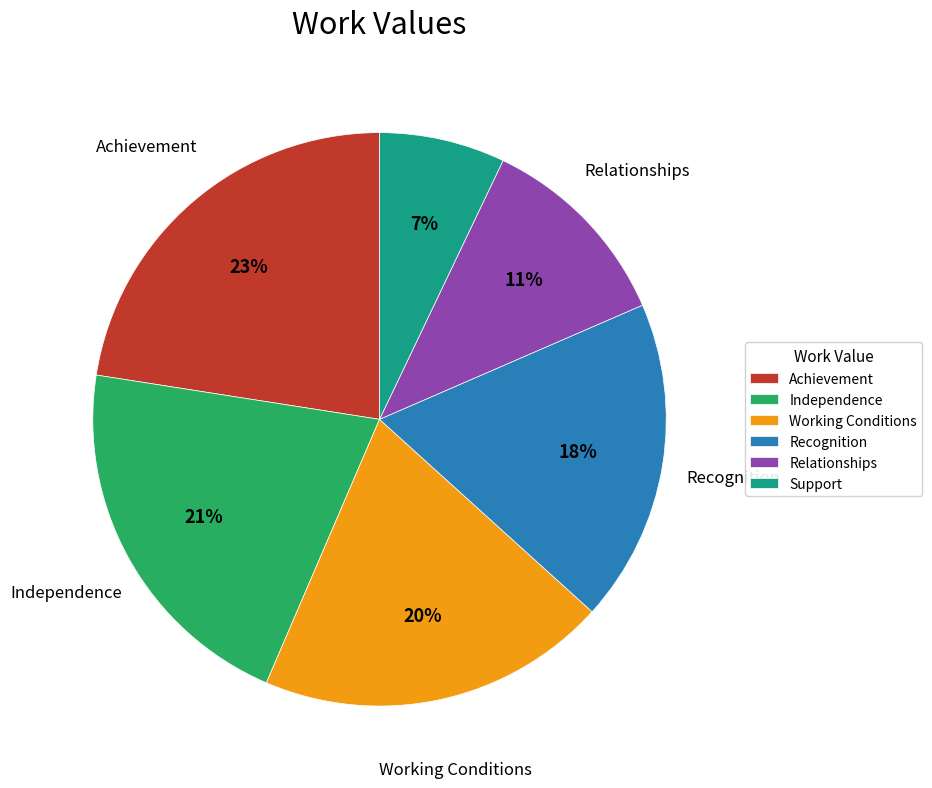

True or false: Achievement accounts for 13% of the total.

False